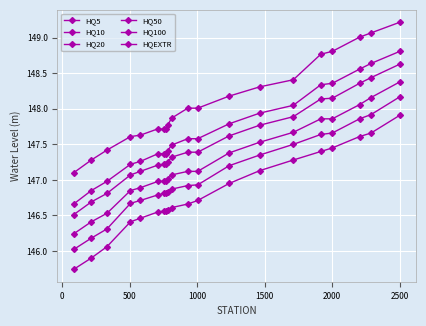

How many interior local peaks does the HQEXTR series have?

1